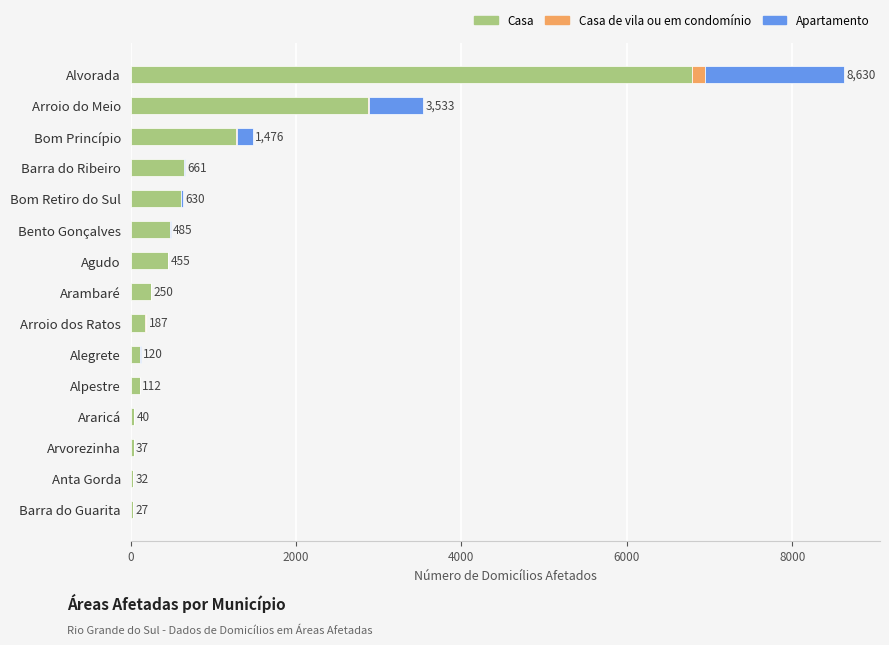

Which category has the highest value in the Casa series?

Alvorada